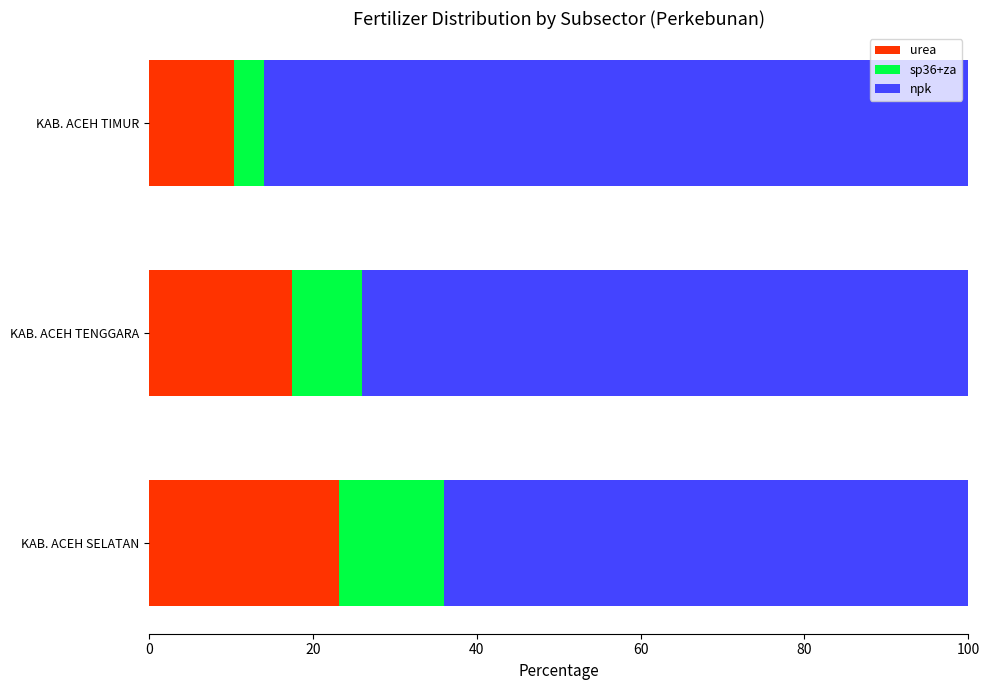

Which category has the lowest value in the urea series?

KAB. ACEH TIMUR